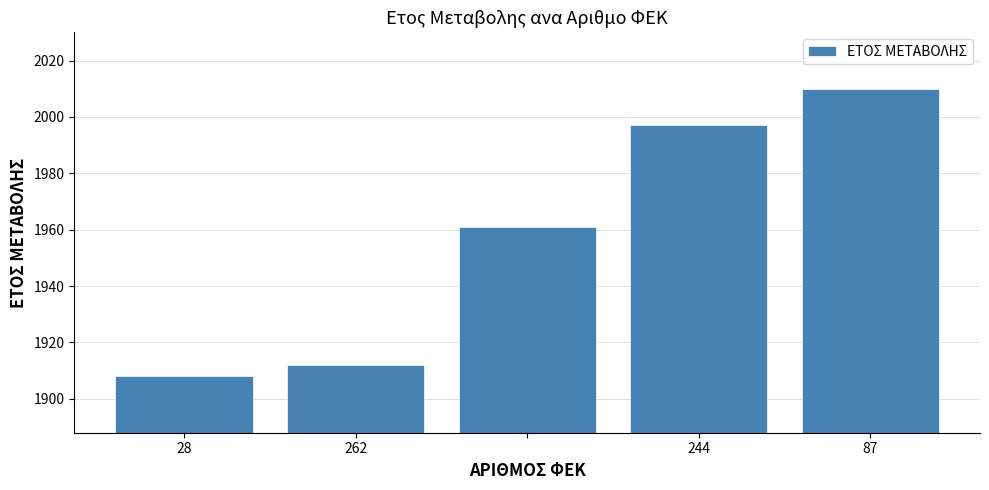

What is the maximum value shown in the chart?

2010